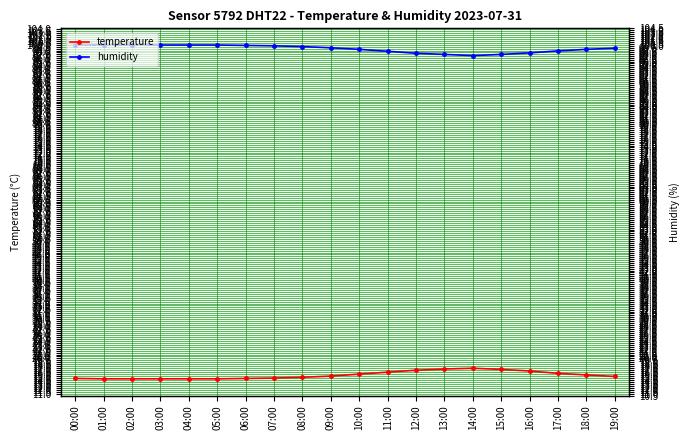

What is the maximum value for temperature?

17.5